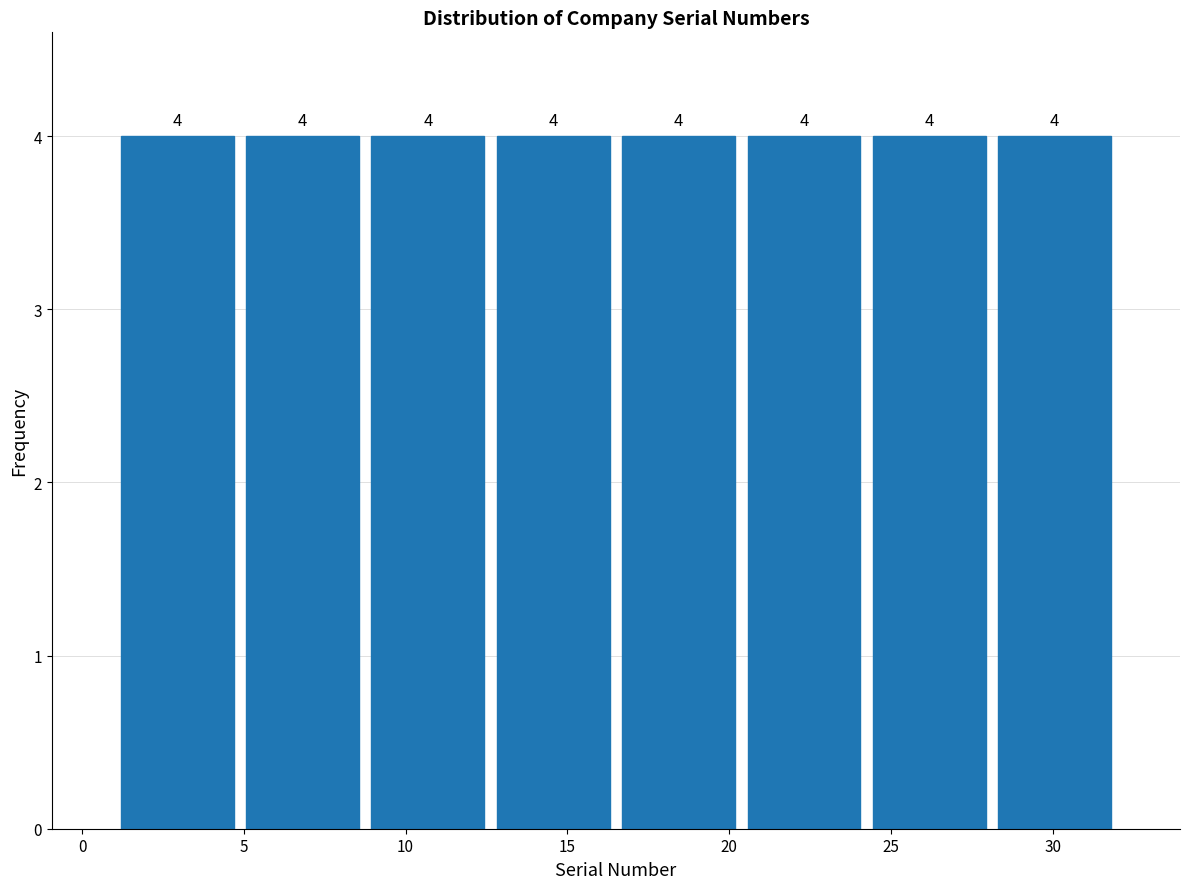

Reading left to right, list every bar in this chart as the range it spans on the x-axis followed by its height. The bar edges are not printed on the chart, so give them approximately, as read against the axis.

1.0 to 5.0: 4
5.0 to 9.0: 4
9.0 to 12.5: 4
12.5 to 16.5: 4
16.5 to 20.5: 4
20.5 to 24.5: 4
24.5 to 28.0: 4
28.0 to 32.0: 4